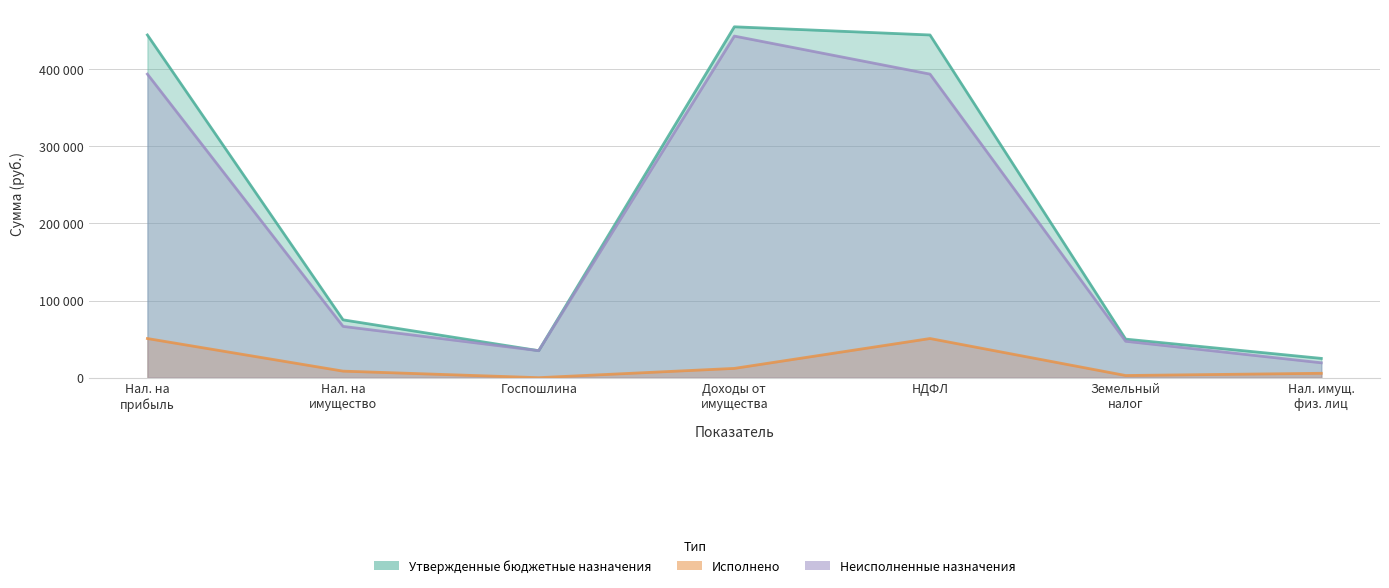

True or false: Утвержденные бюджетные назначения has a value of 44831.1 at Нал. имущ. физ. лиц.

False